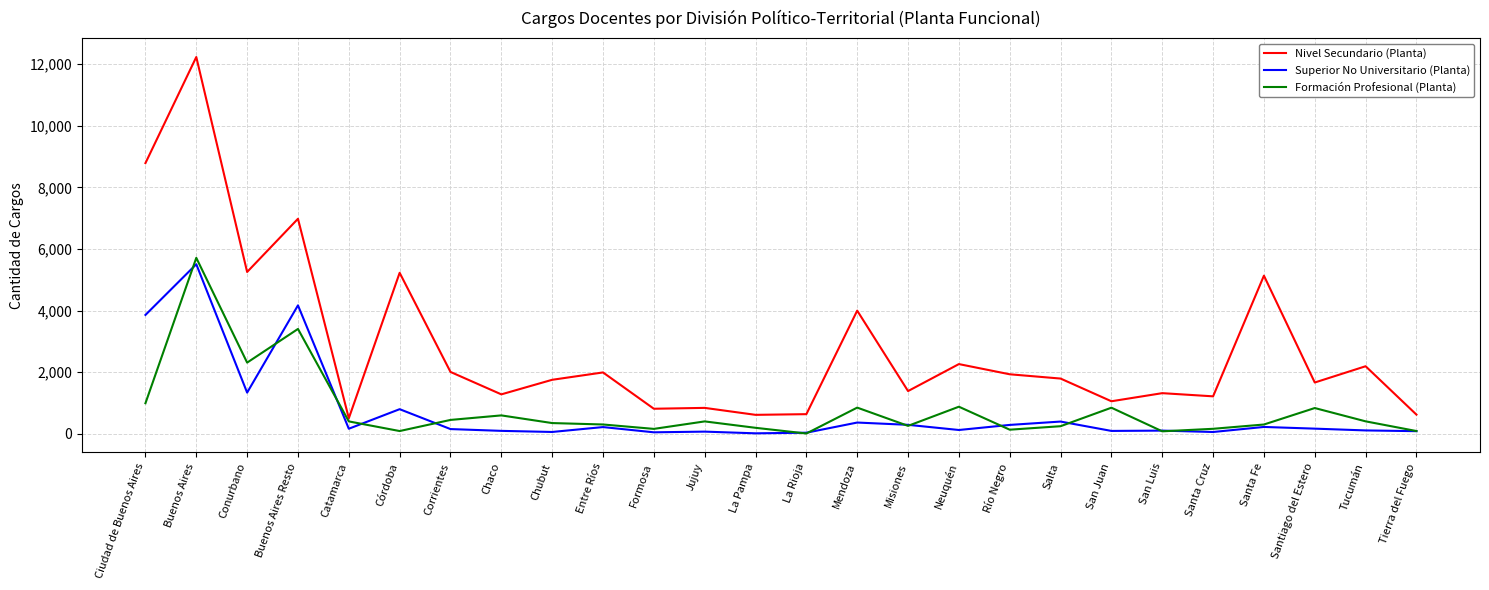

Rank the series by their maximum value, from lowest to highest.

Superior No Universitario (Planta), Formación Profesional (Planta), Nivel Secundario (Planta)